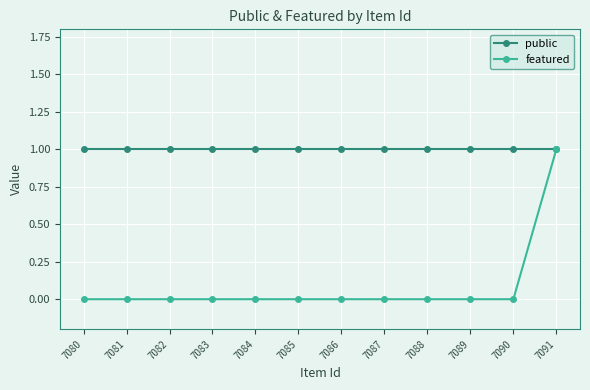

At which category does the chart reach its minimum across all series?

7090